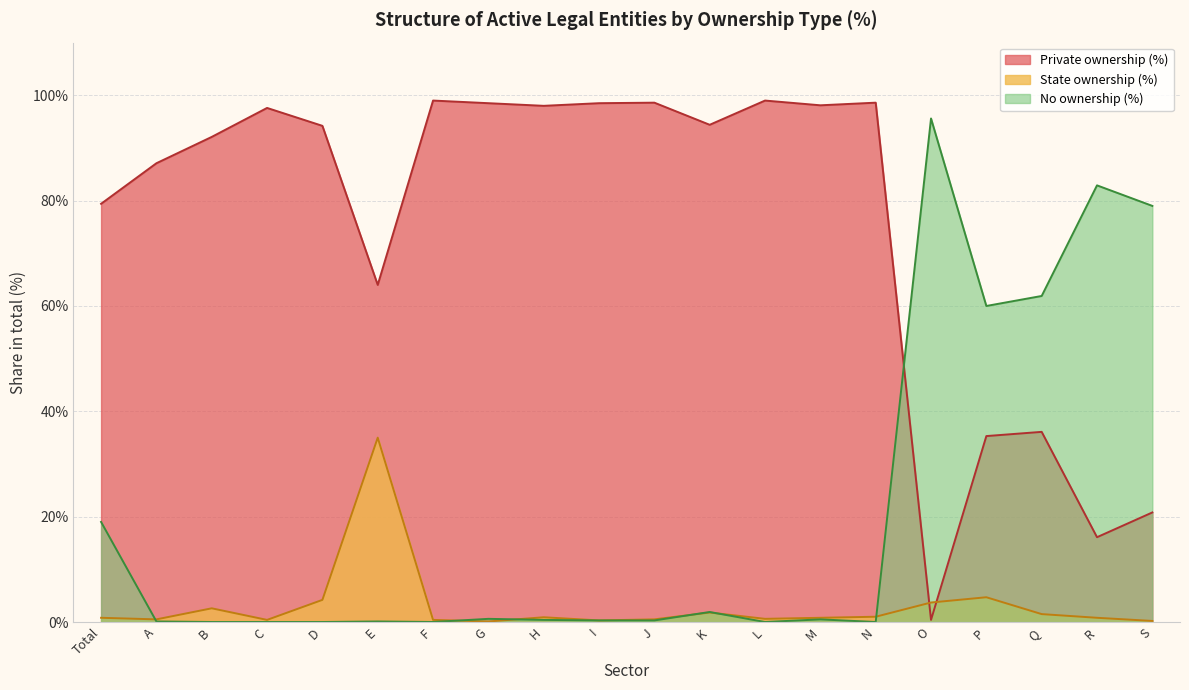

What is the highest value of the No ownership (%) series?

95.6